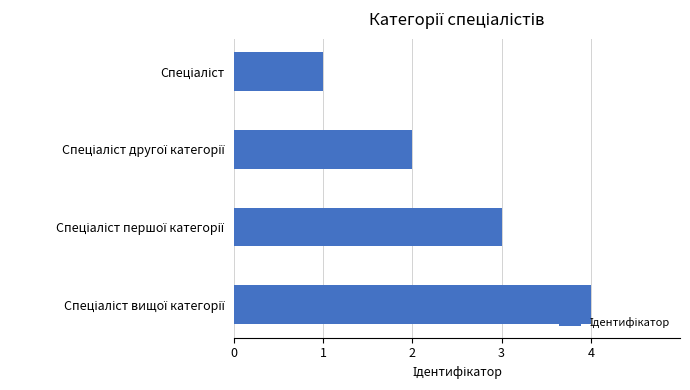

Are the bars grouped side by side (vs. stacked)?

No